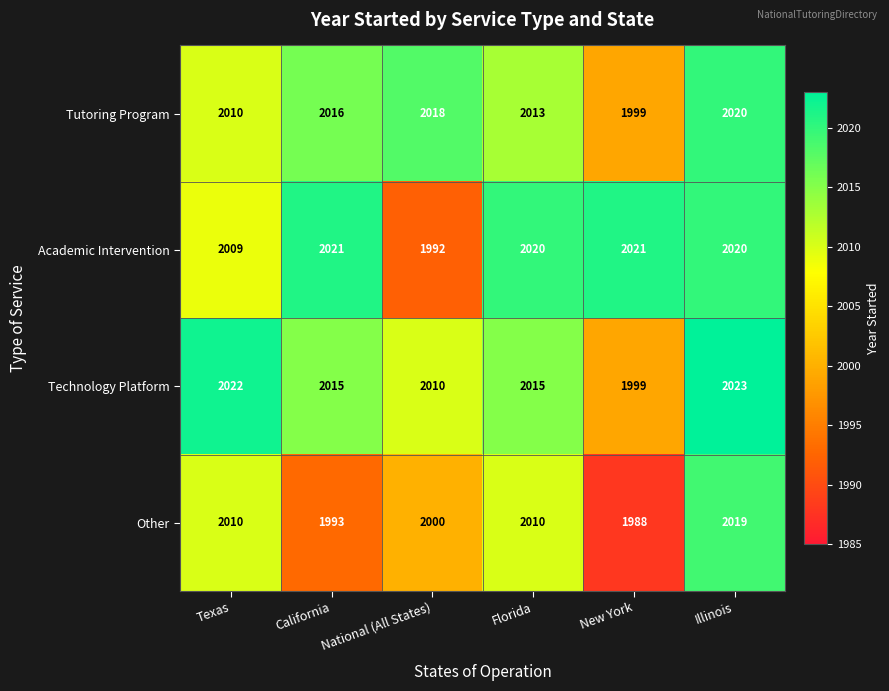

The value of Other at New York is 1988. True or false?

True